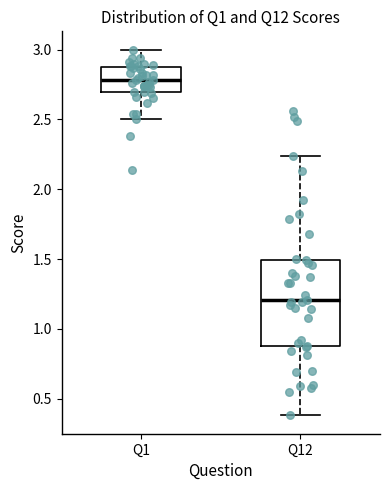

Which box is the tallest, from its lower edge to its upper edge?

Q12